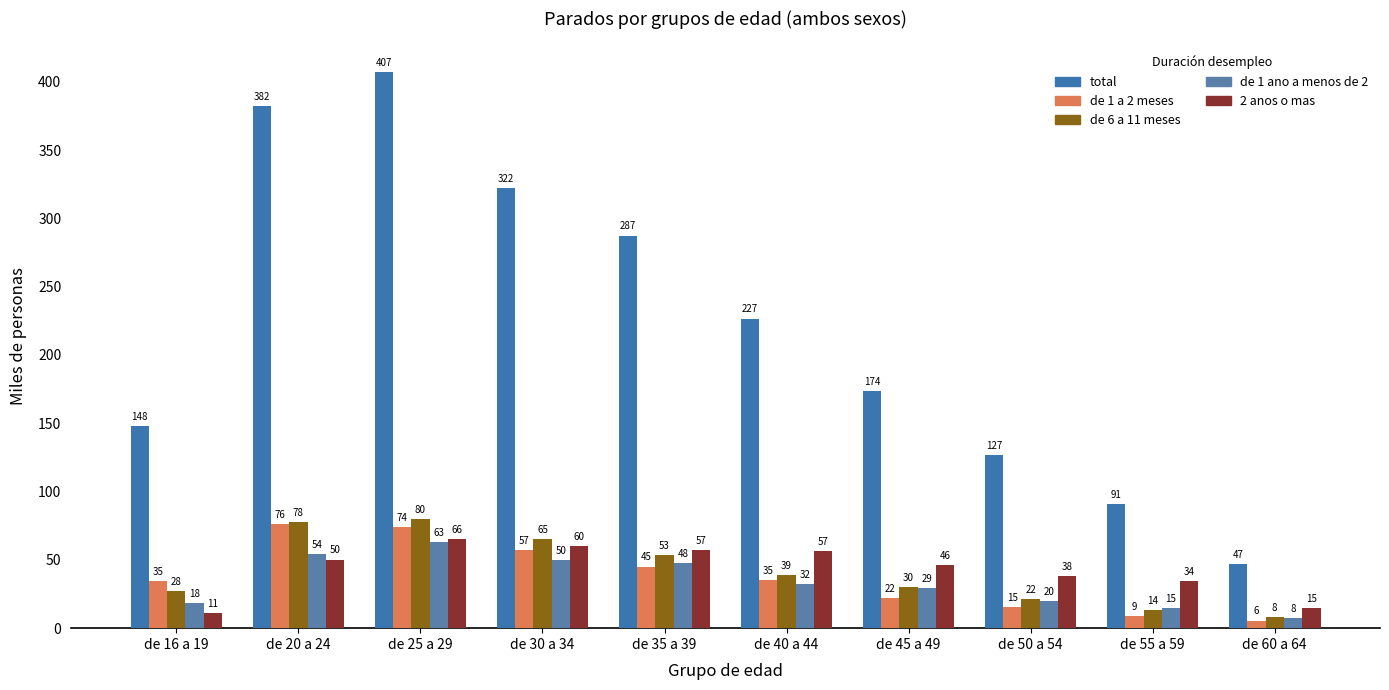

What is the greatest value displayed?

407.2